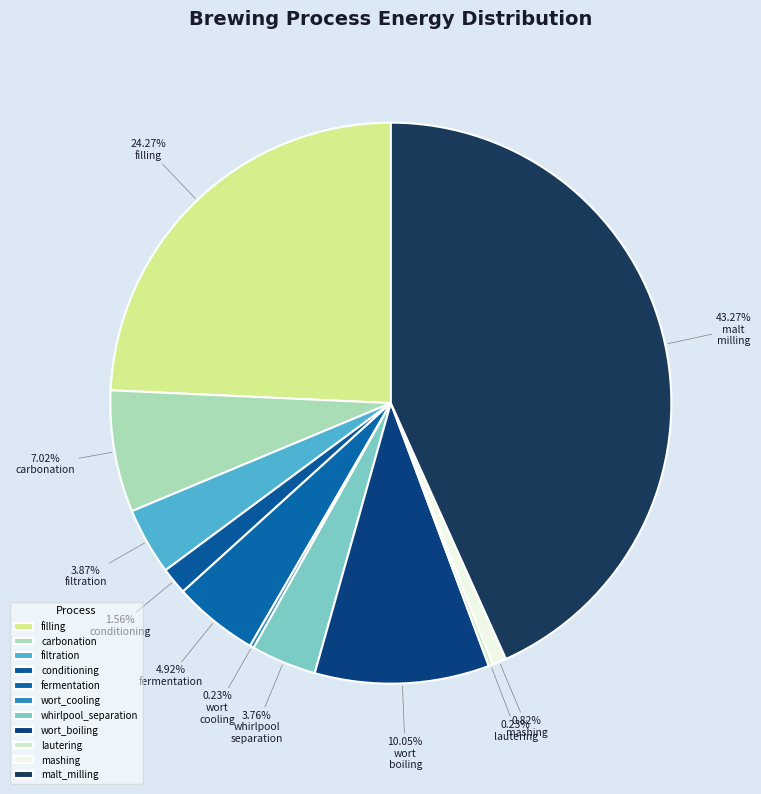

Combined, what portion of the pie is malt_milling and fermentation?

48.2%